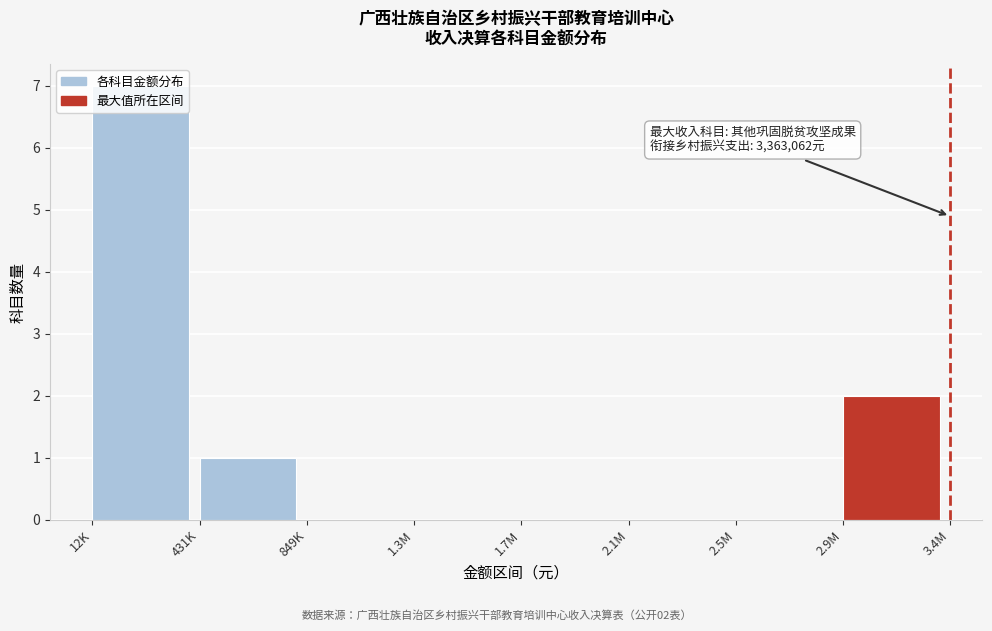

At which label is the value closest to 3?

2.9M